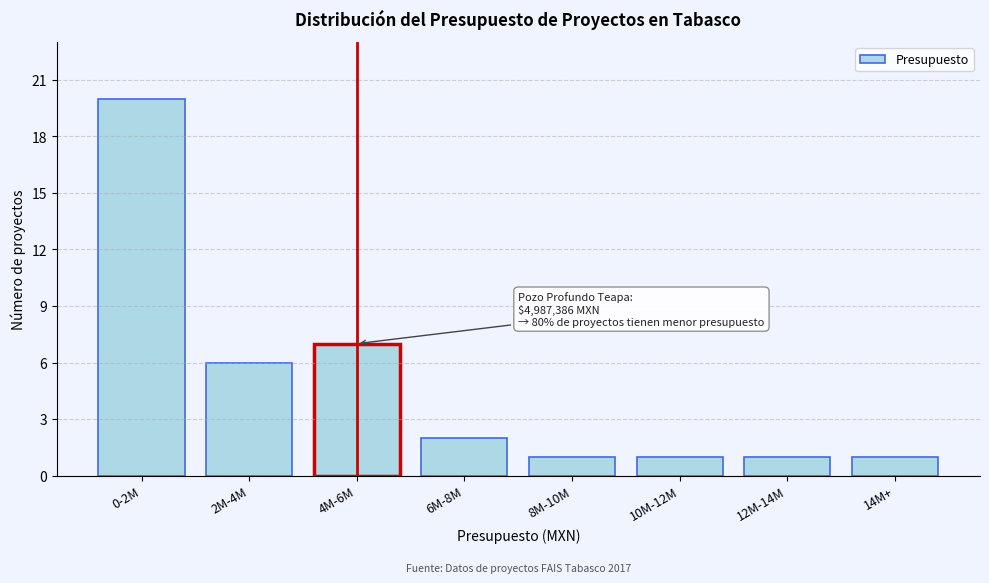

Reading left to right, transcribe all the data shown in this chart.

20	6	7	2	1	1	1	1